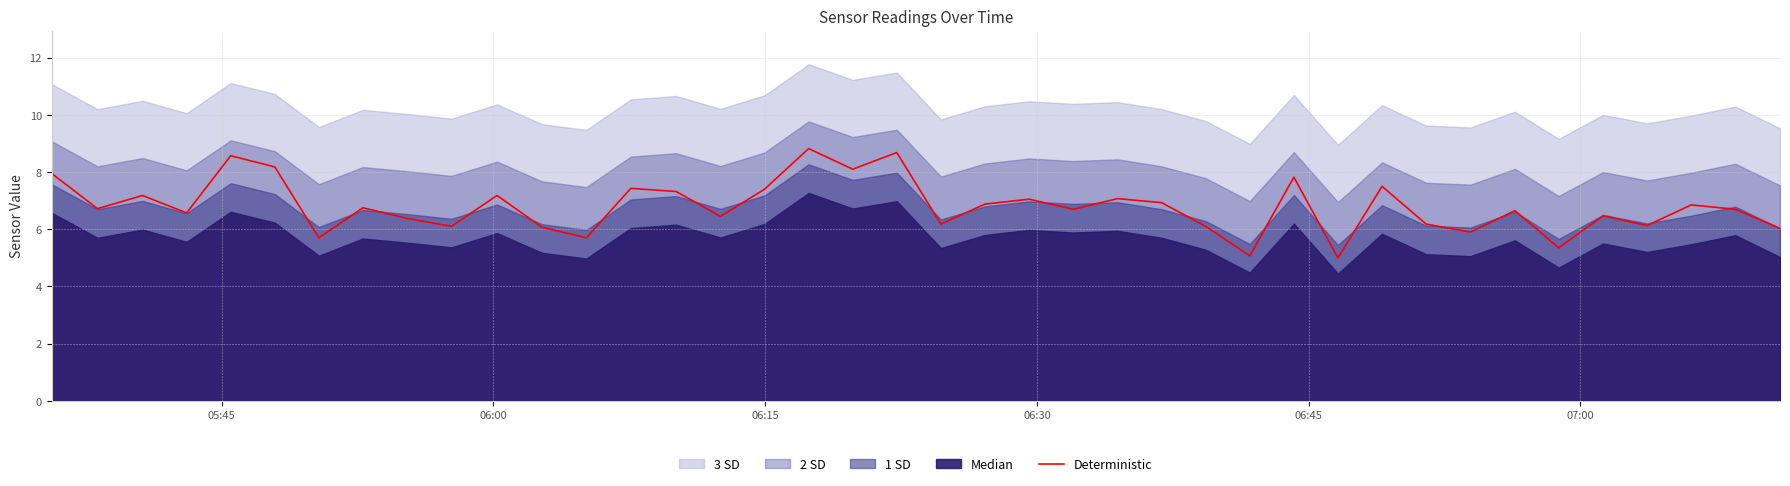

What is the difference between the maximum and minimum values?

3.8